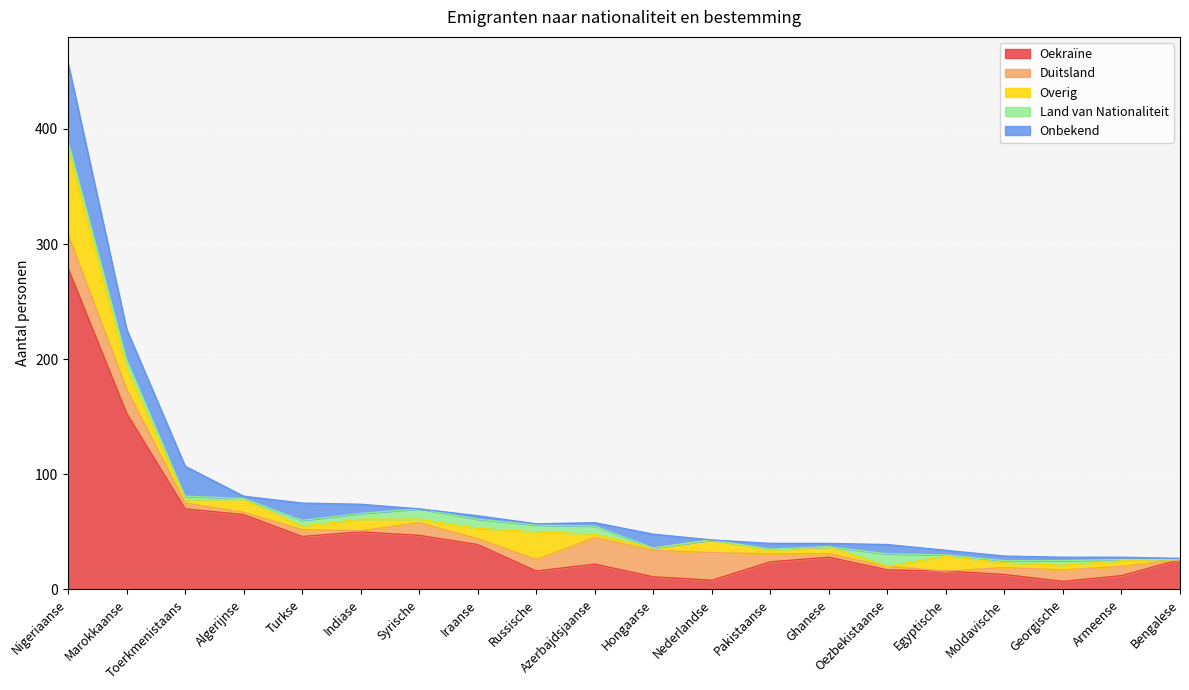

What is the total value across all series at Marokkaanse?

226